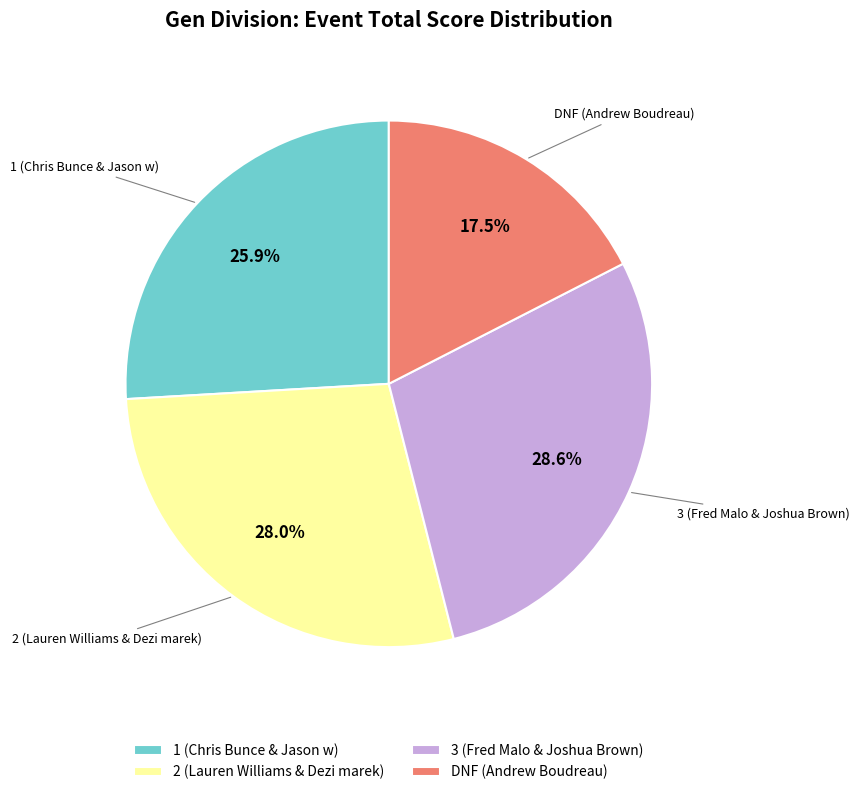

Is the sum of DNF (Andrew Boudreau) and 3 (Fred Malo & Joshua Brown) greater than half?

No